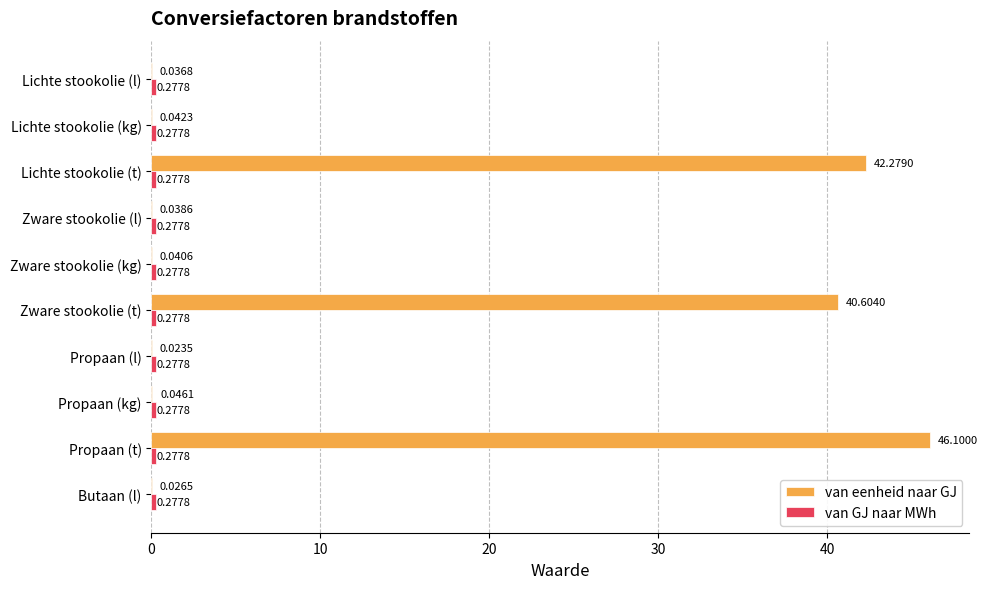

Which series has the largest total across all categories?

van eenheid naar GJ